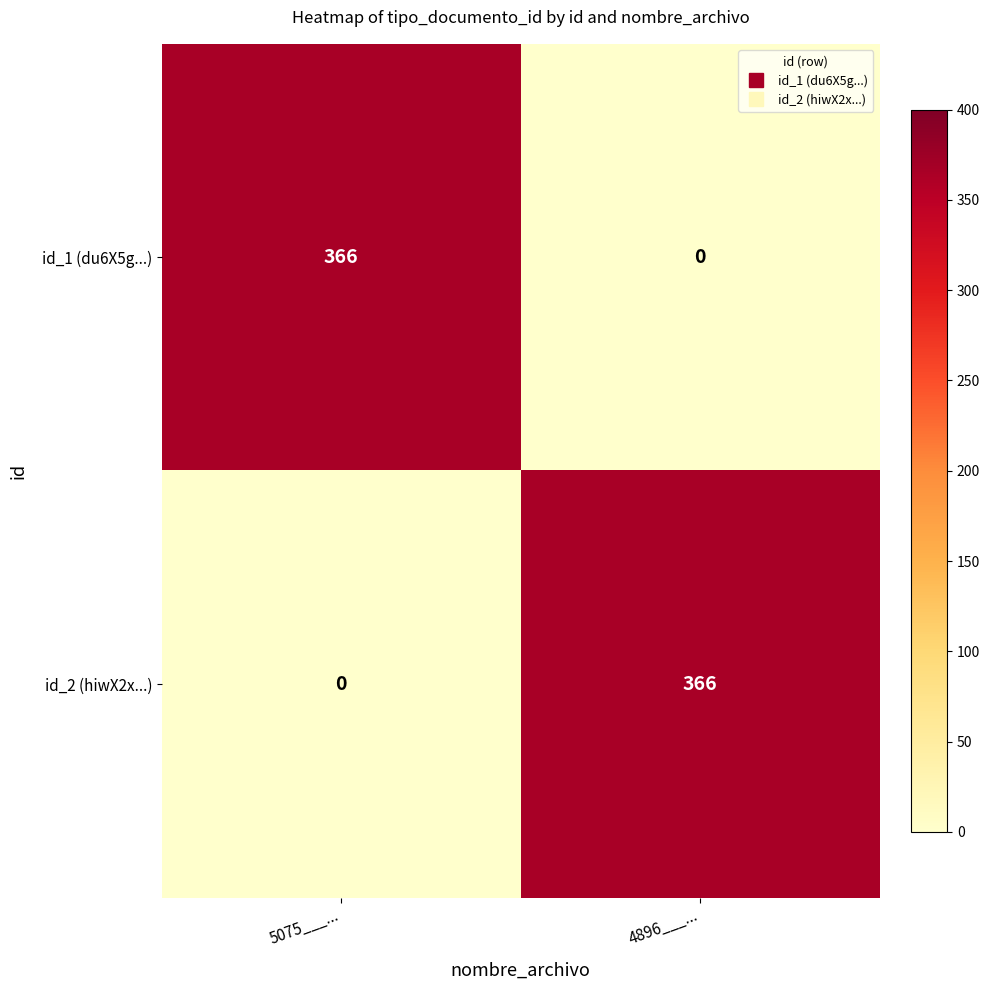

Is it true that id_1 (du6X5g...) equals 557 at 5075___...?

False